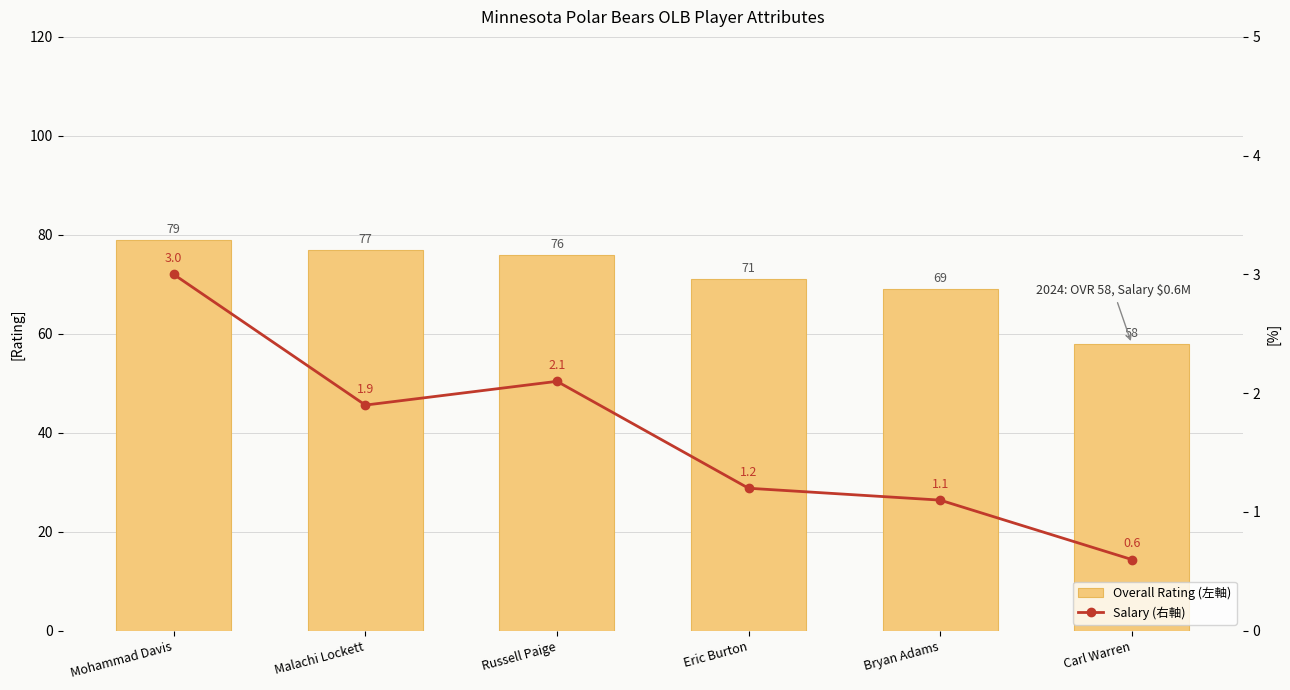

What is the spread (max minus min) of values at Carl Warren?

57.4